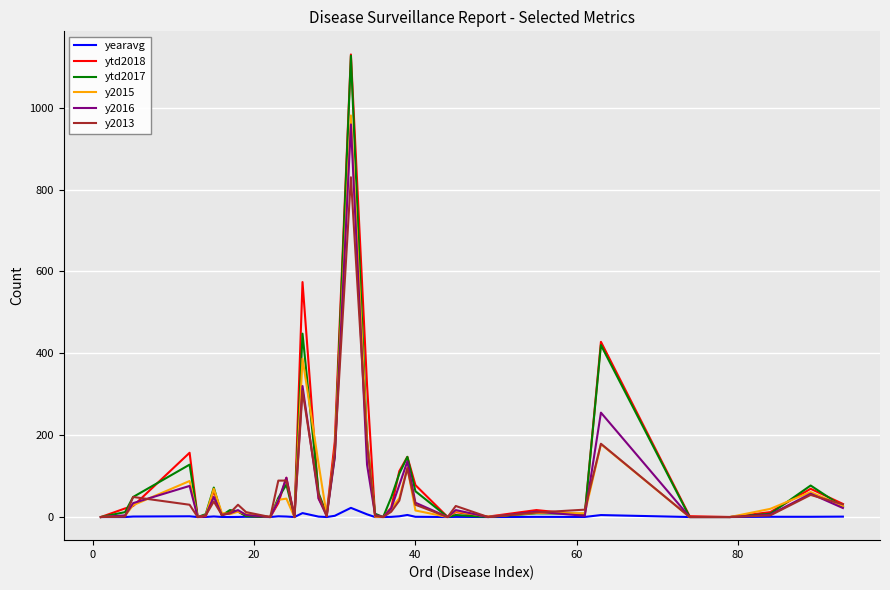

Does the chart display data point markers on the line(s)?

No